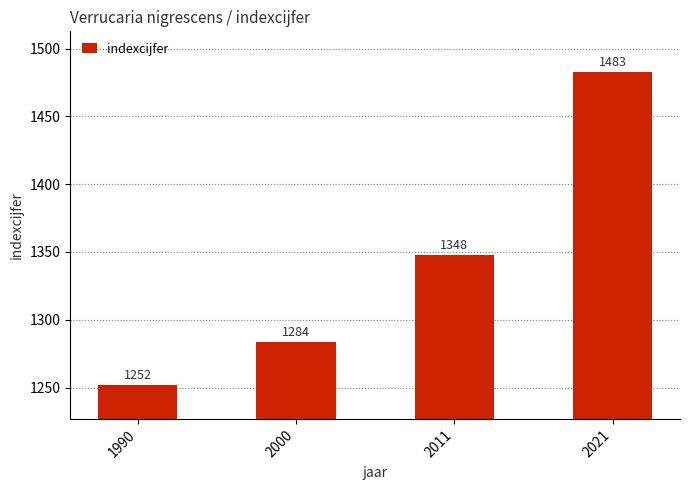

What is the change in value from 2011 to 2021?

+135